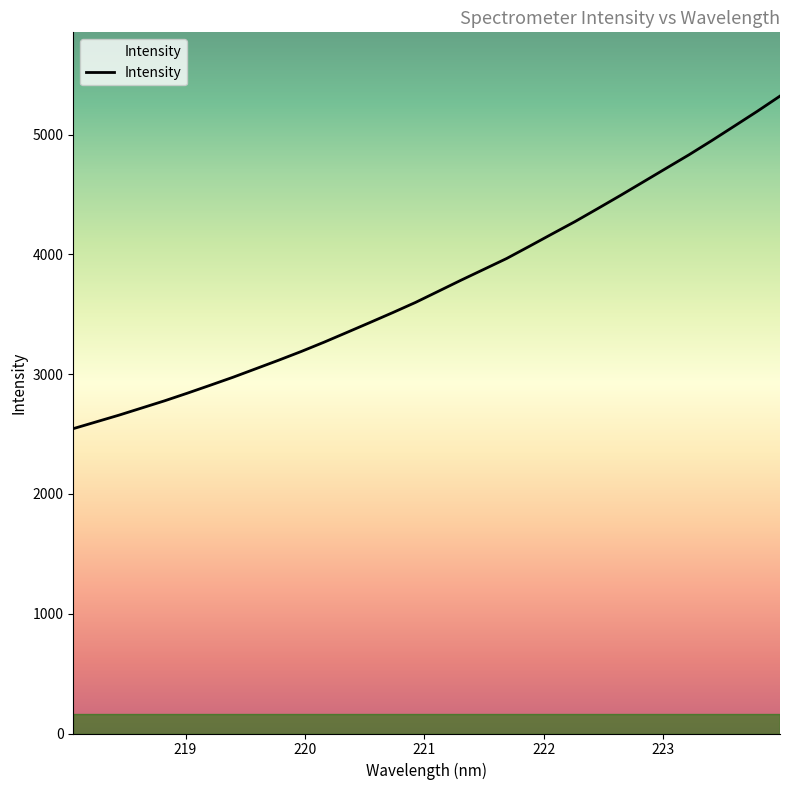

What is the maximum value shown in the chart?

5322.0